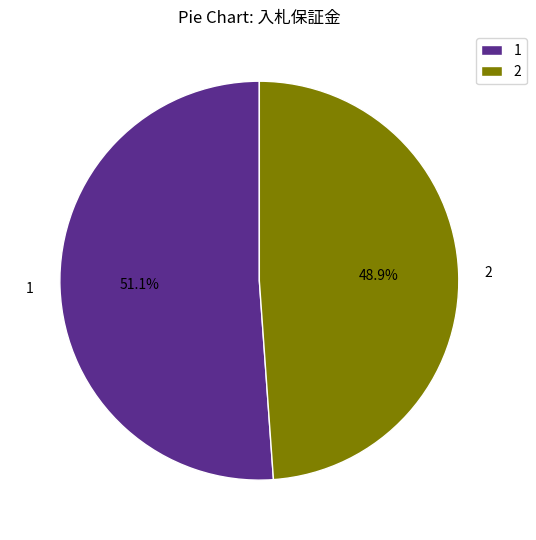

Which category has the smallest portion of the pie?

2